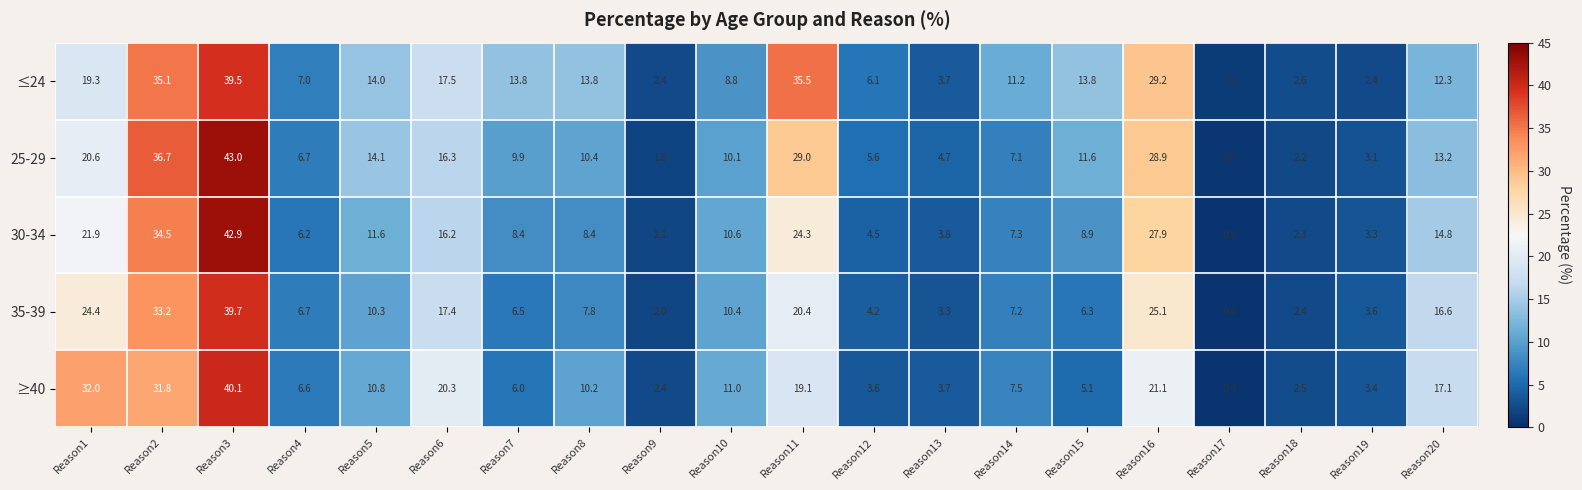

Which series has the largest total across all categories?

≤24